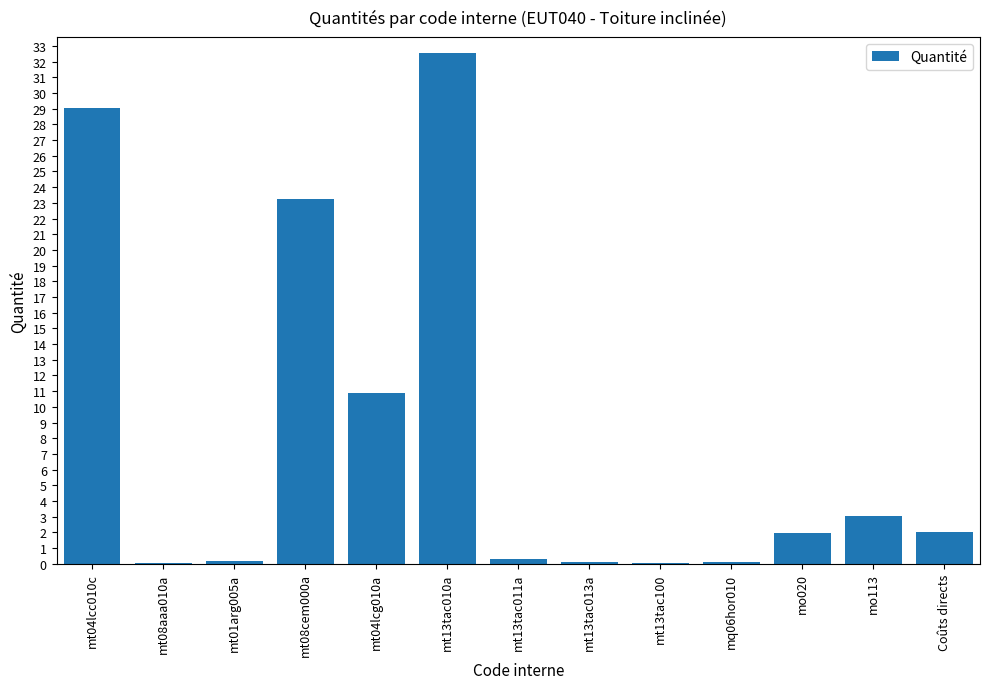

What is the approximate value at mt13tac010a?

32.6